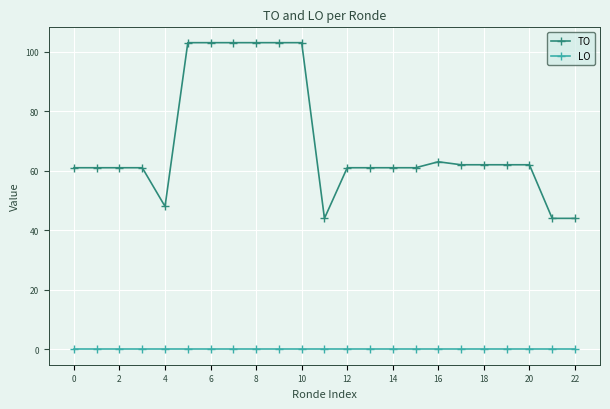

Which series has the largest total across all categories?

TO